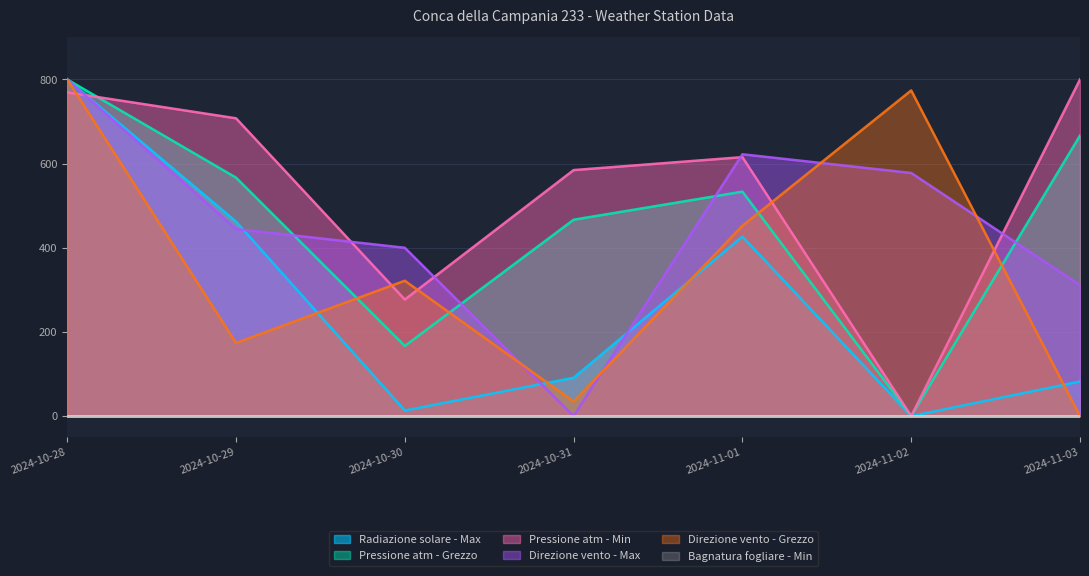

Between 2024-11-02 and 2024-11-01, which is larger?

2024-11-01